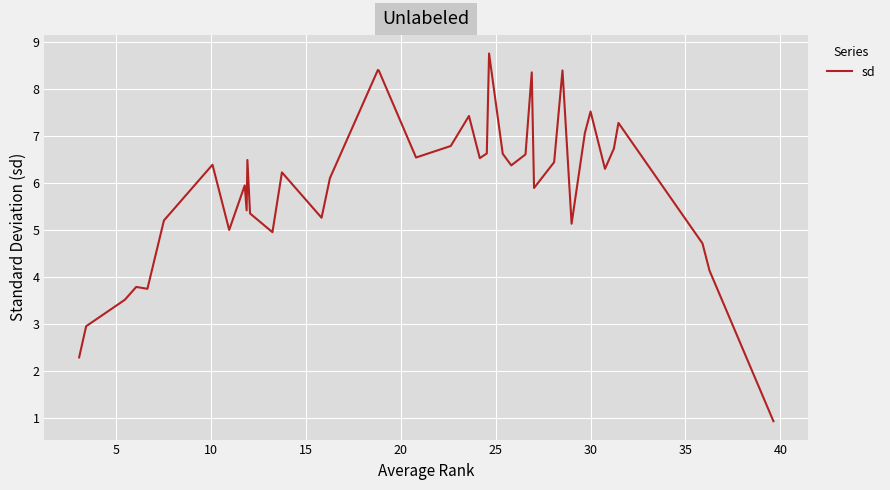

What is the minimum value shown in the chart?

0.9